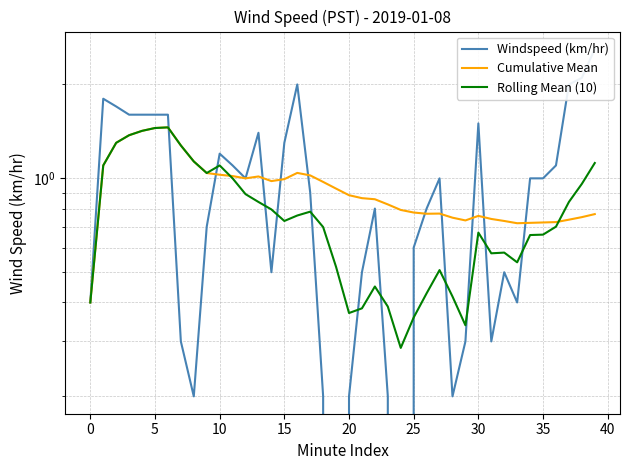

In Cumulative Mean, how many points are lower than both neighbors (excluding endpoints)?

5